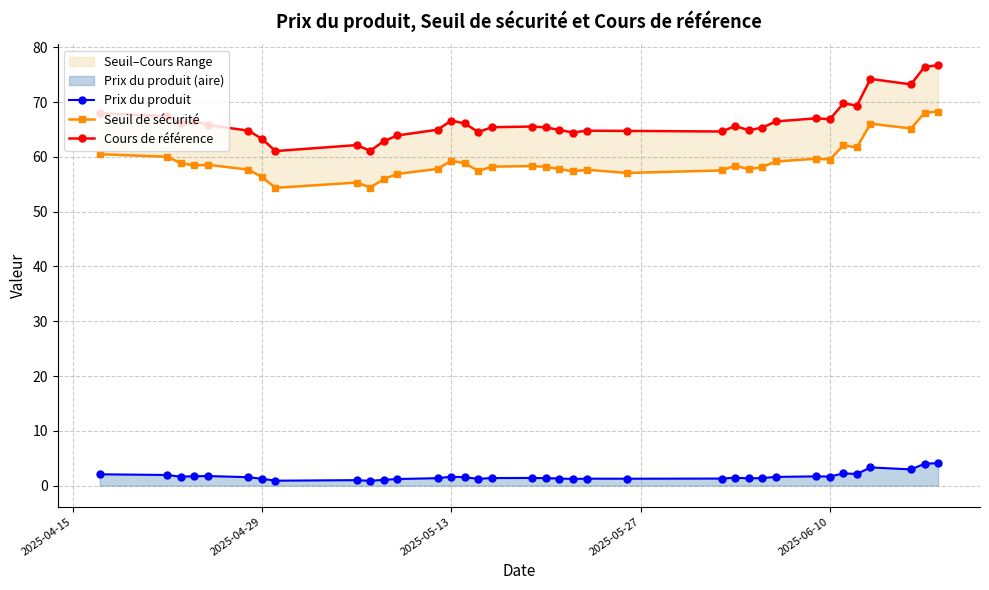

True or false: Prix du produit has a value of 1.2 at 2025-04-29.

True